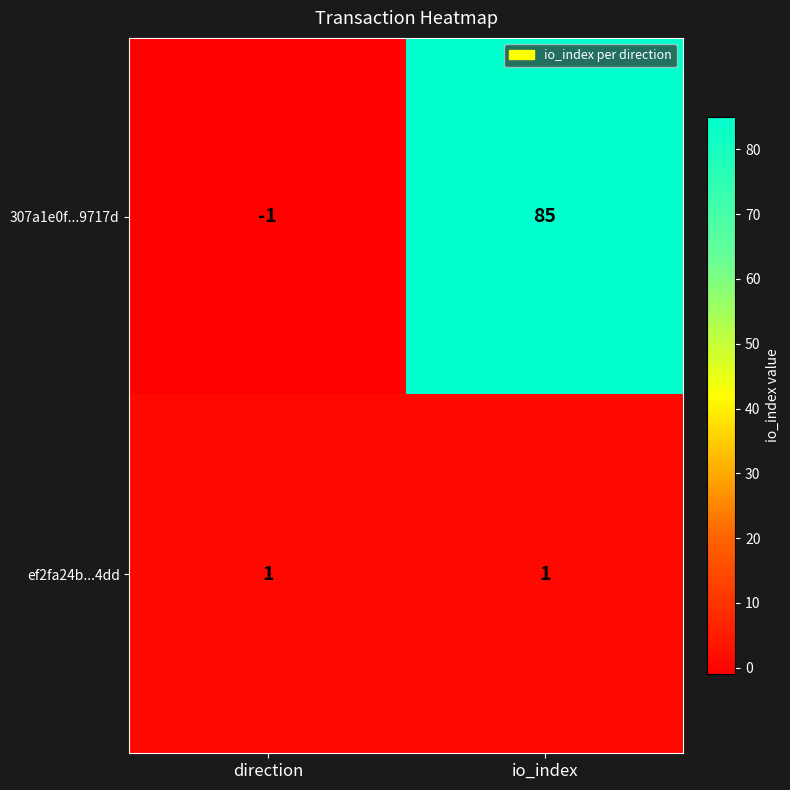

Which series changed the most between direction and io_index?

307a1e0f...9717d